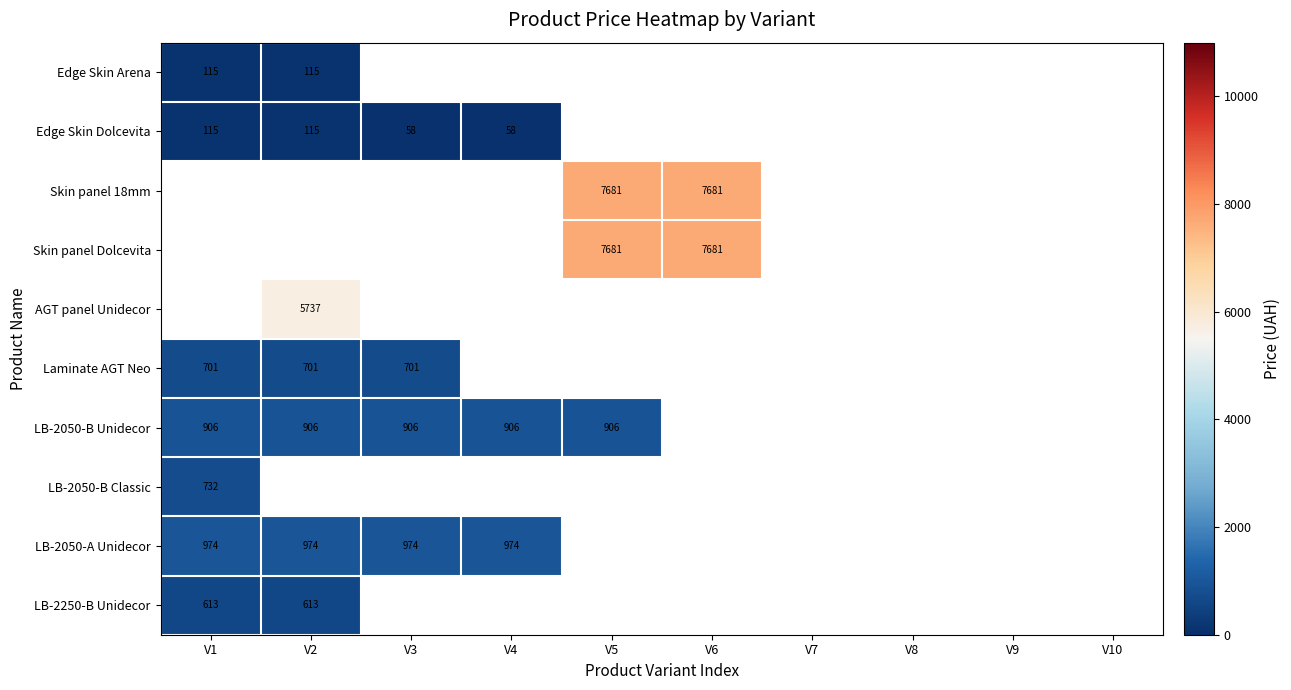

At which category does the chart reach its peak across all series?

V5